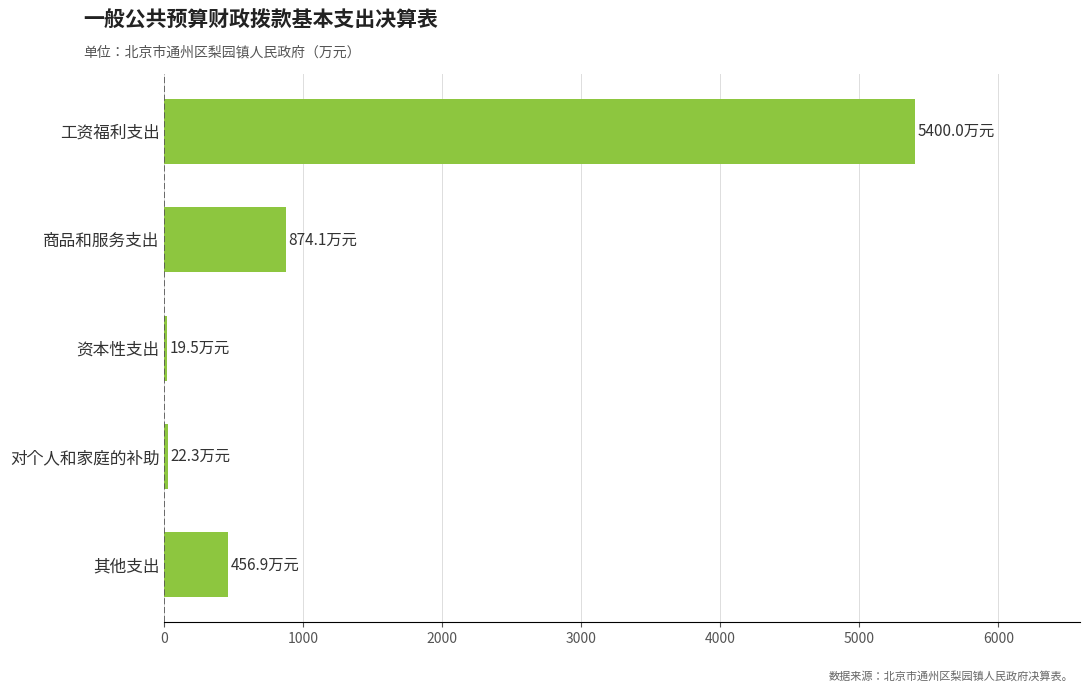

What is the change in value from 工资福利支出 to 商品和服务支出?

-4525.9